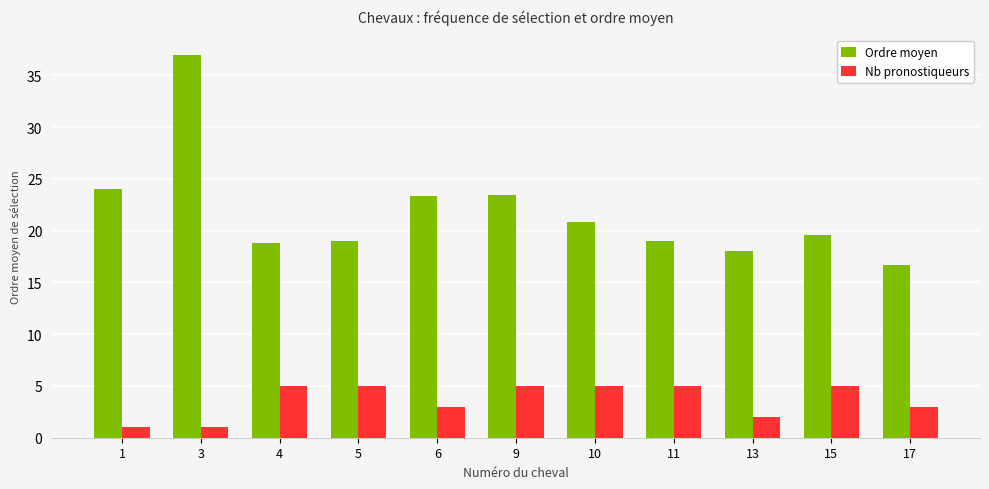

Which series changed the most between 5 and 13?

Nb pronostiqueurs